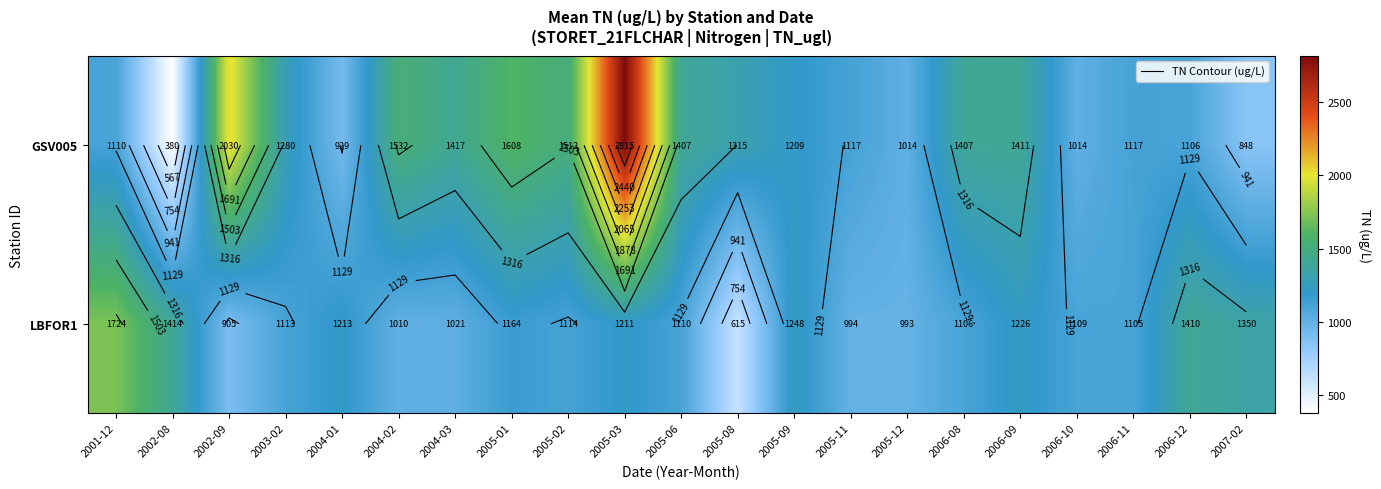

Is it true that LBFOR1 equals 457 at 2006-08?

False